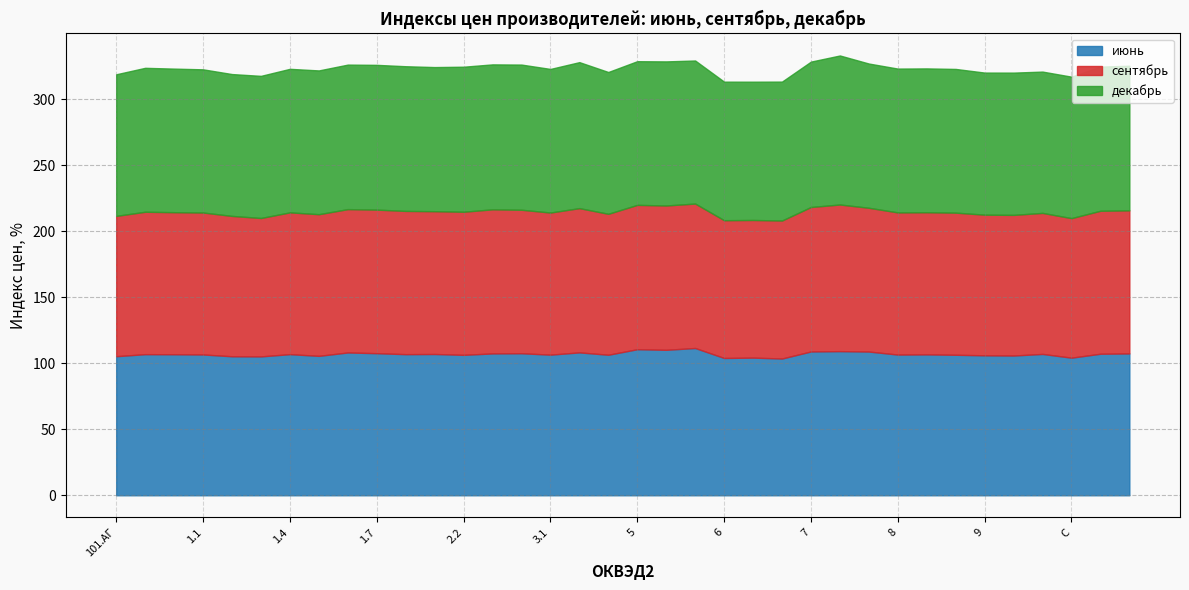

What is the sum of the декабрь values at 5 and 8?

217.7